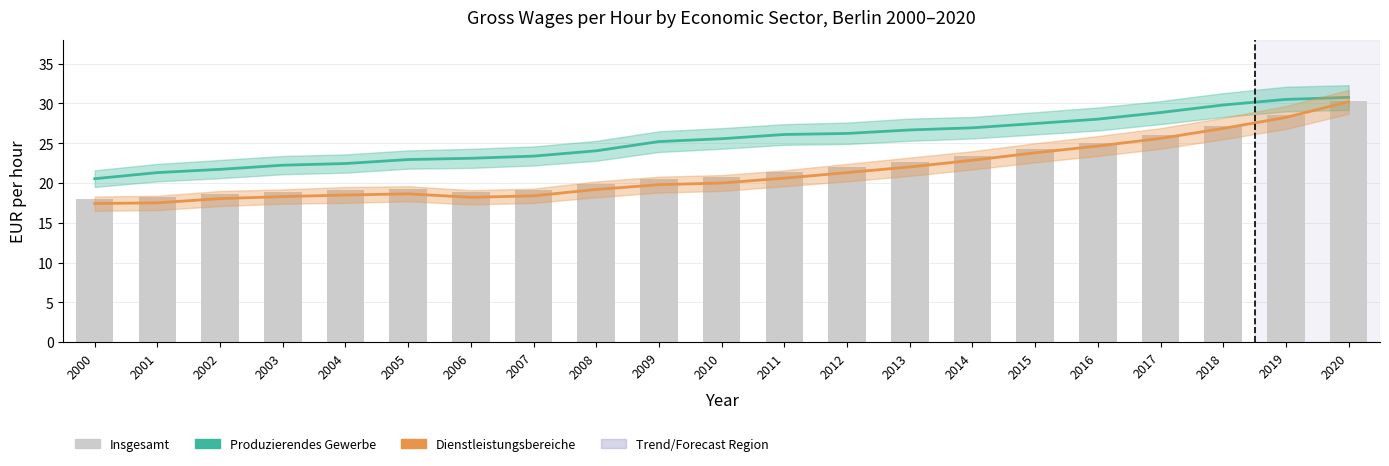

Which category has the highest value in the Insgesamt (Gesamt) series?

2020